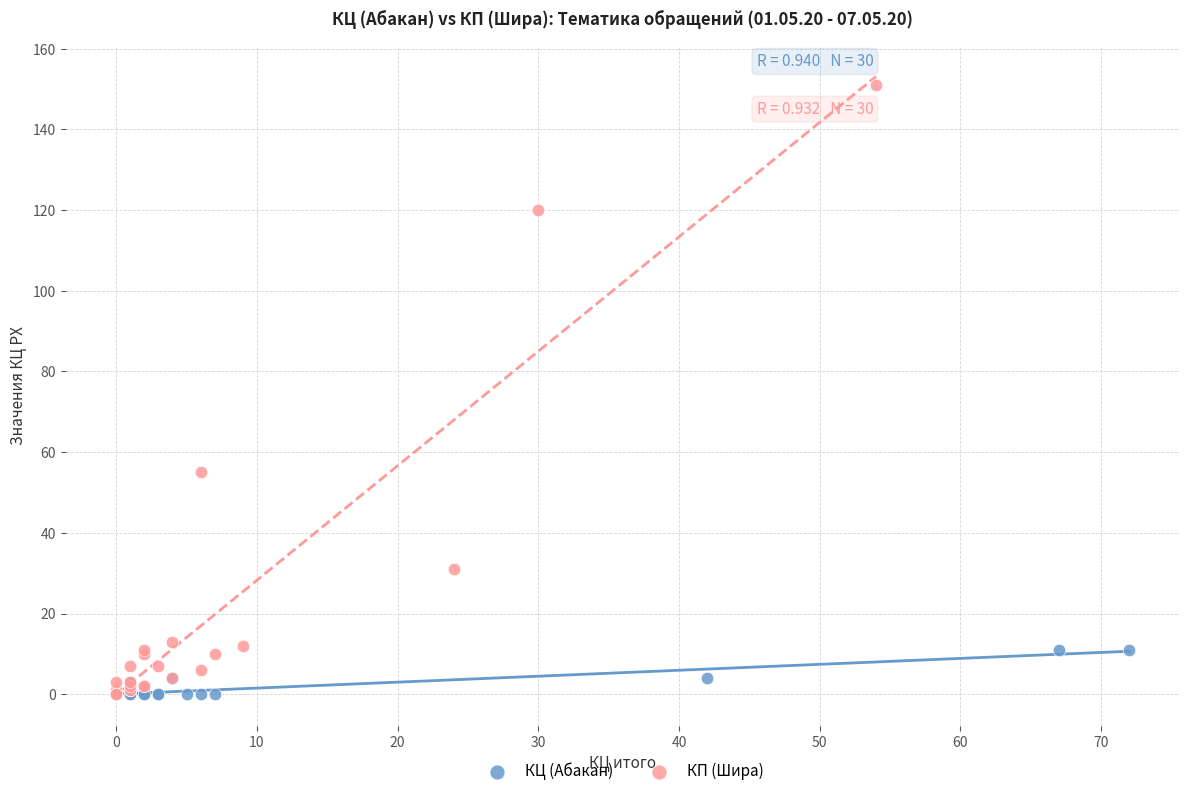

Which series has the widest spread of Y values?

КП (Шира)